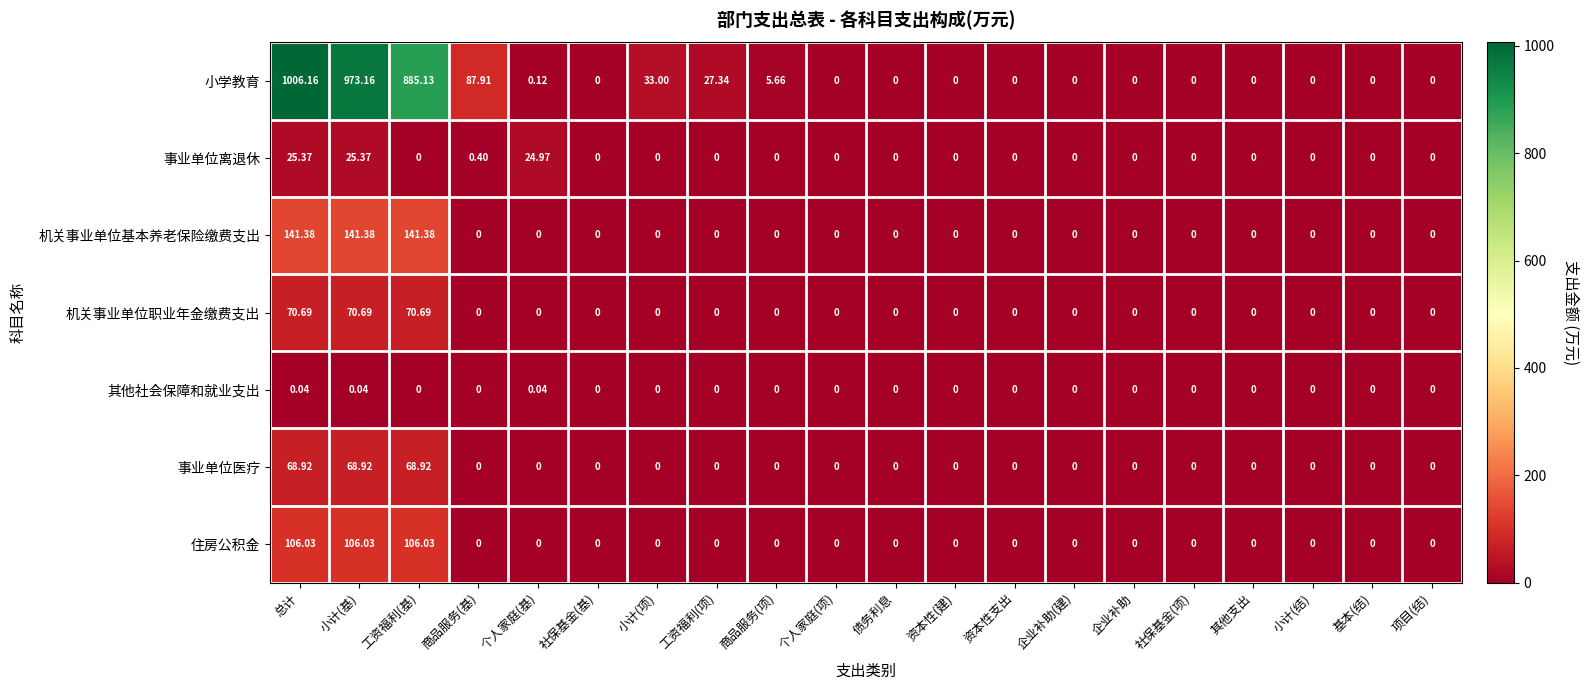

What is the difference between the highest and lowest values at 小计(基)?

973.1